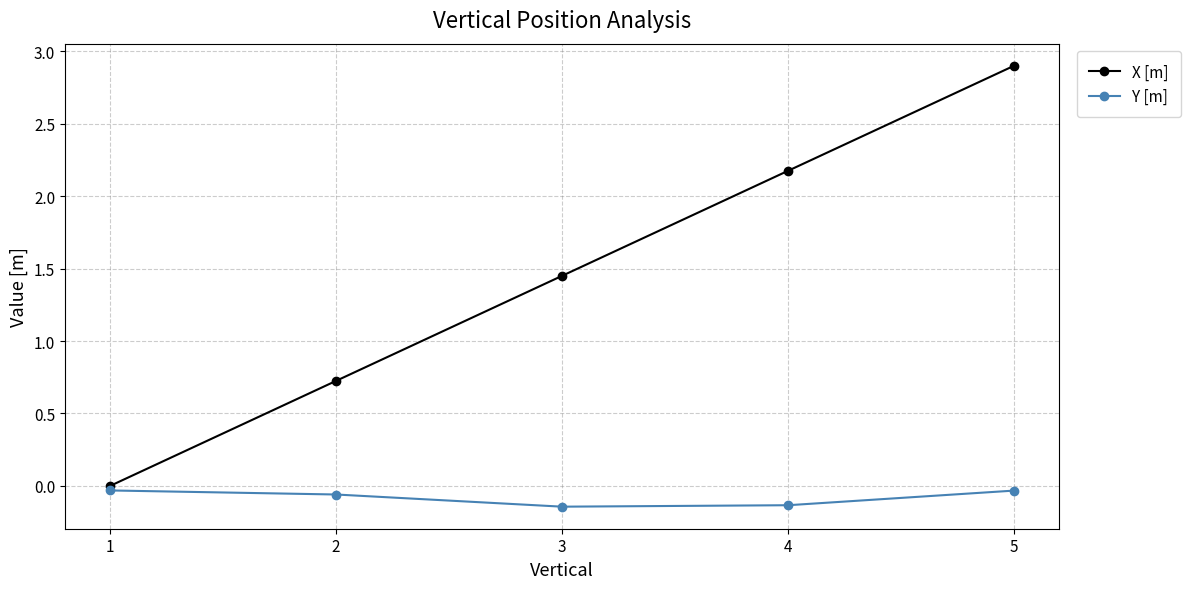

The value of X [m] at 4 is 3.9. True or false?

False